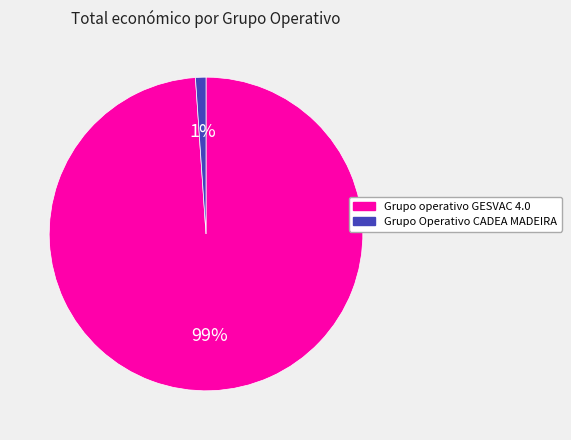

What is the largest slice in the pie chart?

Grupo operativo GESVAC 4.0